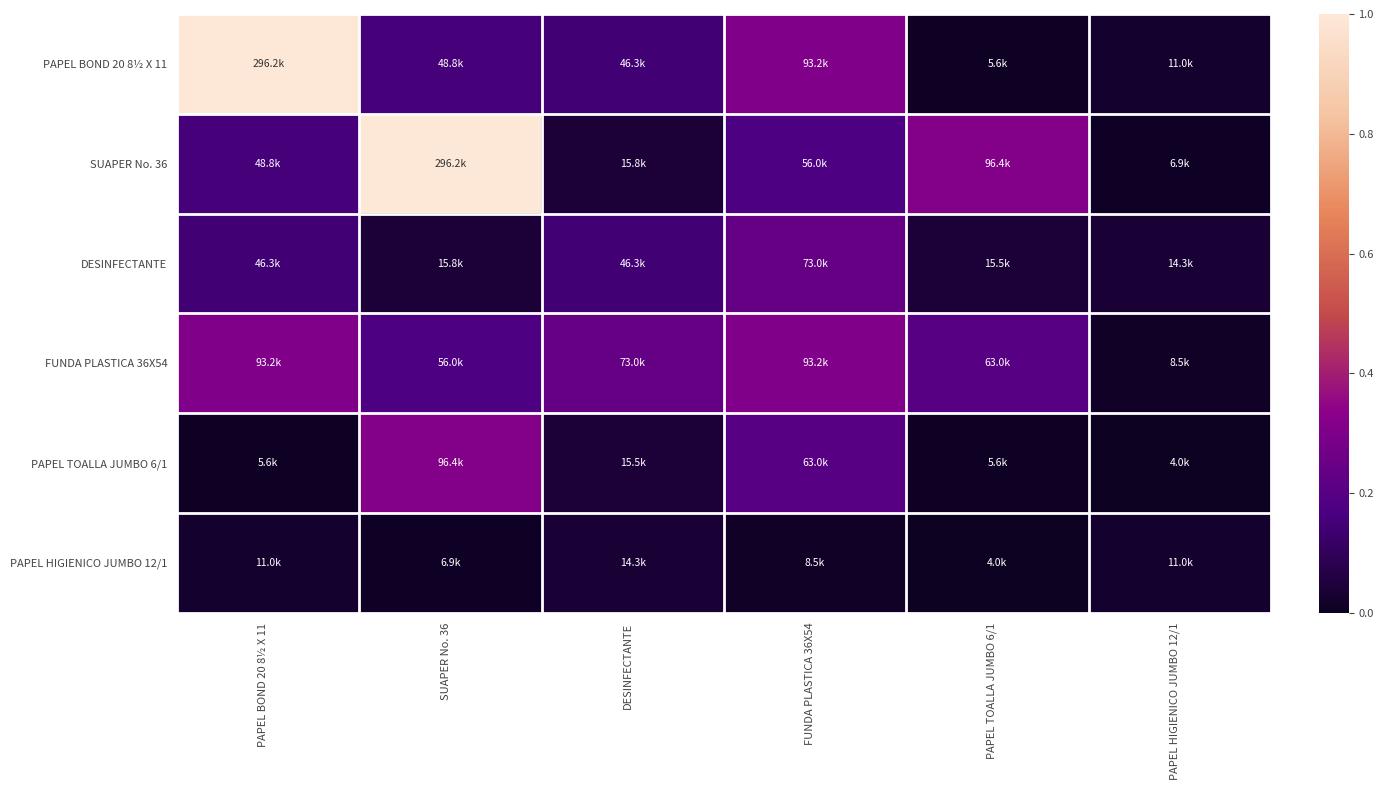

Between FUNDA PLASTICA 36X54 and PAPEL HIGIENICO JUMBO 12/1, which series saw the biggest shift?

FUNDA PLASTICA 36X54